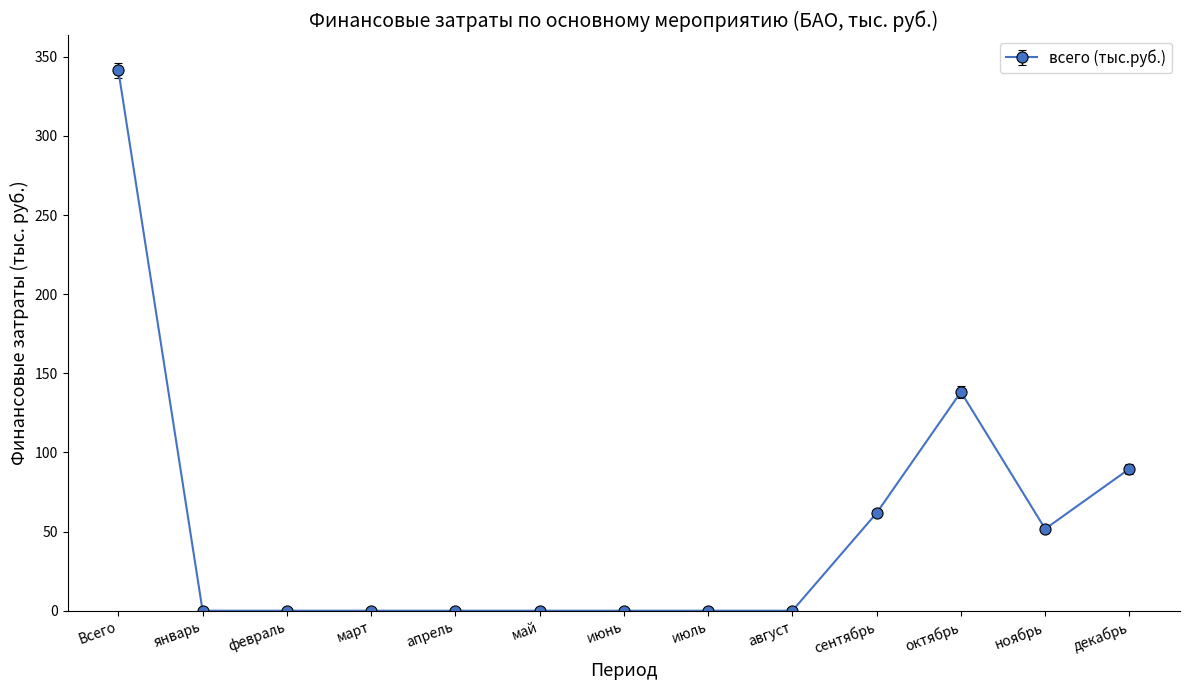

True or false: the data shows 0.0 at март.

True